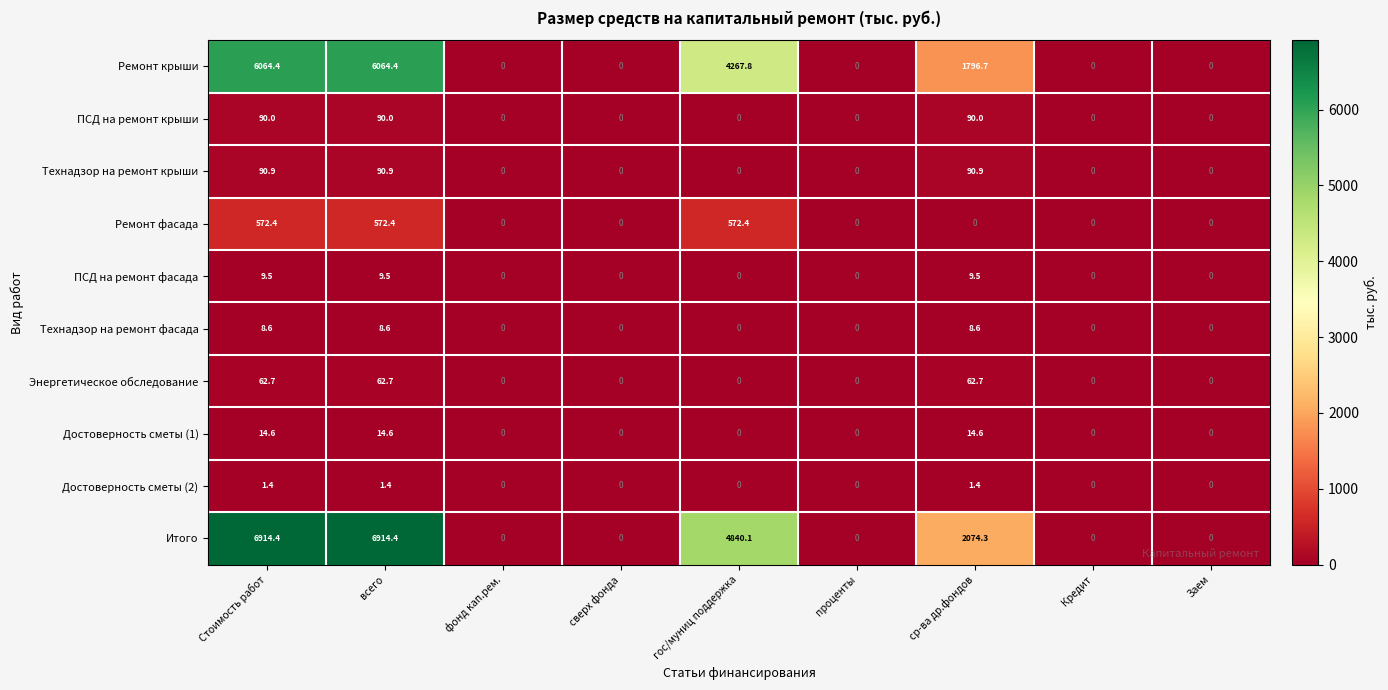

True or false: ПСД на ремонт фасада has a value of 9.5 at всего.

True